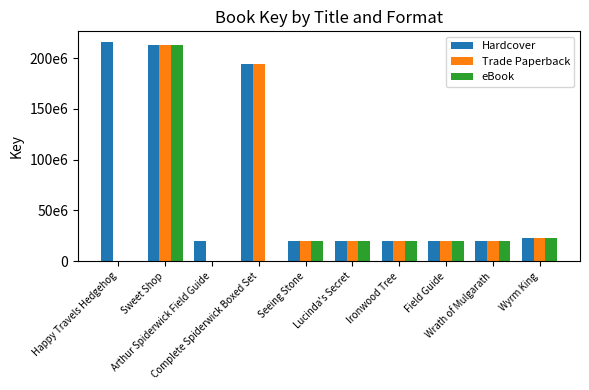

Reading left to right, list all the values displayed in this chart.

Hardcover: Happy Travels Hedgehog=215474769	Sweet Shop=212678851	Arthur Spiderwick Field Guide=19580651	Complete Spiderwick Boxed Set=194371760	Seeing Stone=19580557	Lucinda's Secret=19580566	Ironwood Tree=19580583	Field Guide=19580500	Wrath of Mulgarath=19580612	Wyrm King=22518960
Trade Paperback: Happy Travels Hedgehog=0	Sweet Shop=212678851	Arthur Spiderwick Field Guide=0	Complete Spiderwick Boxed Set=194371760	Seeing Stone=19580557	Lucinda's Secret=19580566	Ironwood Tree=19580583	Field Guide=19580500	Wrath of Mulgarath=19580612	Wyrm King=22518960
eBook: Happy Travels Hedgehog=0	Sweet Shop=212678851	Arthur Spiderwick Field Guide=0	Complete Spiderwick Boxed Set=0	Seeing Stone=19580557	Lucinda's Secret=19580566	Ironwood Tree=19580583	Field Guide=19580500	Wrath of Mulgarath=19580612	Wyrm King=22518960